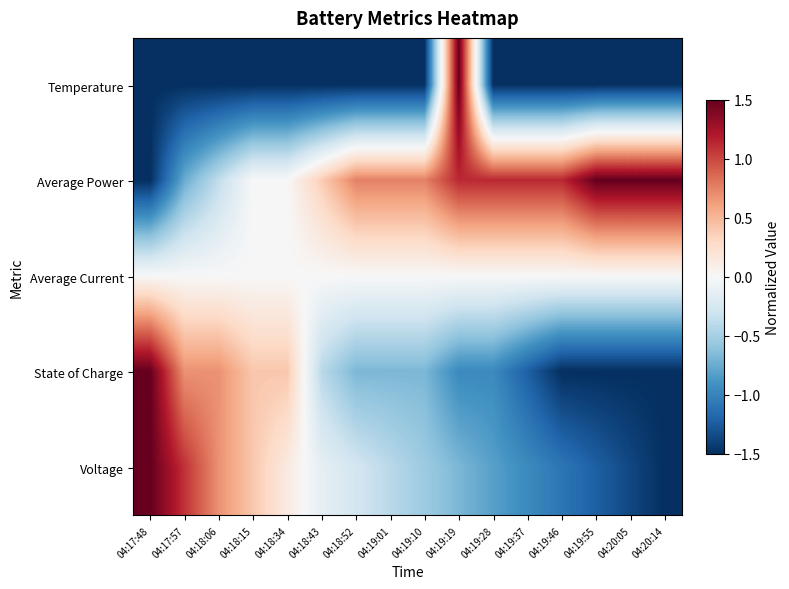

Reading left to right, transcribe all the data shown in this chart.

Temperature: 04:17:48=-1.5	04:17:57=-1.5	04:18:06=-1.5	04:18:15=-1.5	04:18:34=-1.5	04:18:43=-1.5	04:18:52=-1.5	04:19:01=-1.5	04:19:10=-1.5	04:19:19=1.5	04:19:28=-1.5	04:19:37=-1.5	04:19:46=-1.5	04:19:55=-1.5	04:20:05=-1.5	04:20:14=-1.5
Average Power: 04:17:48=-1.5	04:17:57=-0.8	04:18:06=-0.4	04:18:15=0.0	04:18:34=0.0	04:18:43=0.4	04:18:52=0.8	04:19:01=0.8	04:19:10=0.8	04:19:19=1.1	04:19:28=1.1	04:19:37=1.1	04:19:46=1.1	04:19:55=1.5	04:20:05=1.5	04:20:14=1.5
Average Current: 04:17:48=0.0	04:17:57=0.0	04:18:06=0.0	04:18:15=0.0	04:18:34=0.0	04:18:43=0.0	04:18:52=0.0	04:19:01=0.0	04:19:10=0.0	04:19:19=0.0	04:19:28=0.0	04:19:37=0.0	04:19:46=0.0	04:19:55=0.0	04:20:05=0.0	04:20:14=0.0
State of Charge: 04:17:48=1.5	04:17:57=0.7	04:18:06=0.7	04:18:15=0.4	04:18:34=0.4	04:18:43=-0.4	04:18:52=-0.7	04:19:01=-0.7	04:19:10=-0.7	04:19:19=-1.0	04:19:28=-1.0	04:19:37=-1.2	04:19:46=-1.5	04:19:55=-1.5	04:20:05=-1.5	04:20:14=-1.5
Voltage: 04:17:48=1.5	04:17:57=1.1	04:18:06=0.7	04:18:15=0.4	04:18:34=0.1	04:18:43=-0.1	04:18:52=-0.3	04:19:01=-0.4	04:19:10=-0.5	04:19:19=-0.7	04:19:28=-0.8	04:19:37=-1.0	04:19:46=-1.1	04:19:55=-1.2	04:20:05=-1.4	04:20:14=-1.5